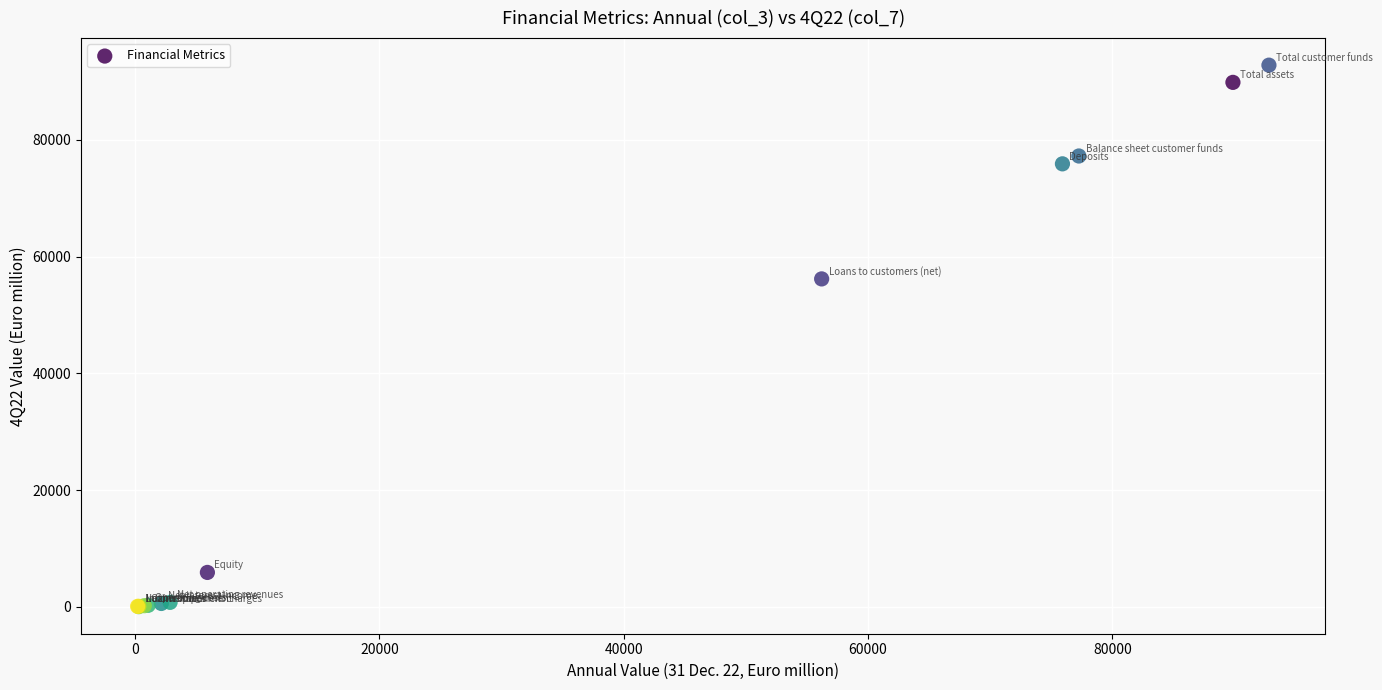

What Y value in the scatter plot is closest to 46433?

56198.0